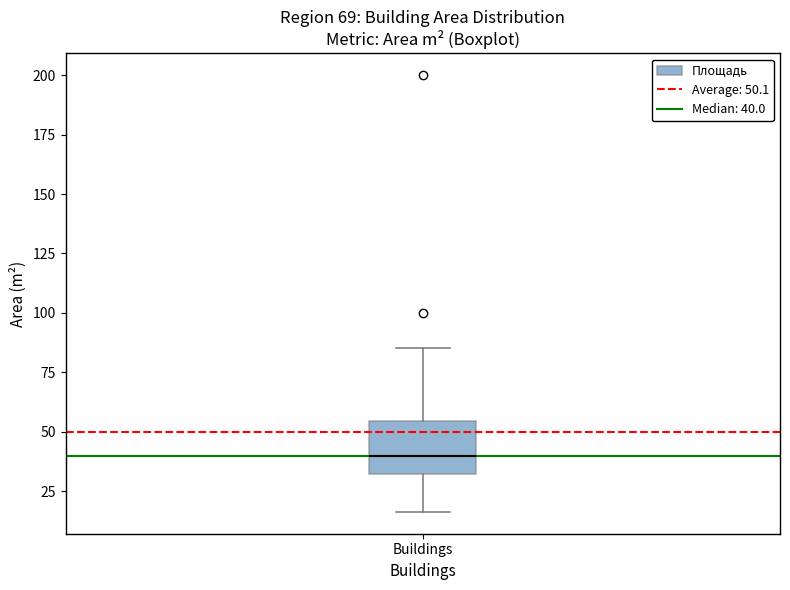

Read this box plot against the y-axis: the position of the median line, the range covered by the box, and the ends of both whiskers. The values are not printed on the chart, so give them approximately, as read against the axis.

median 40, box 30 to 55, whiskers 15 to 85